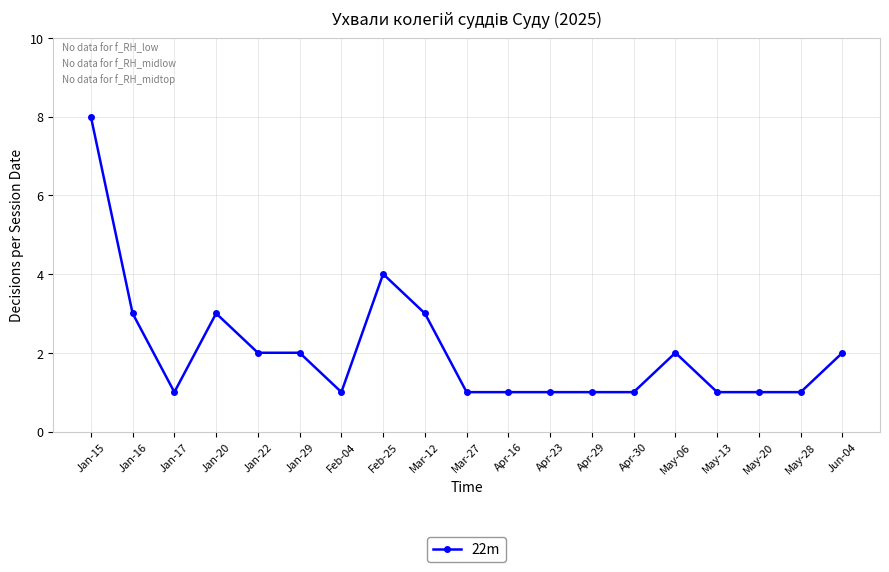

Is it true that the value at Jan-29 is 1?

False